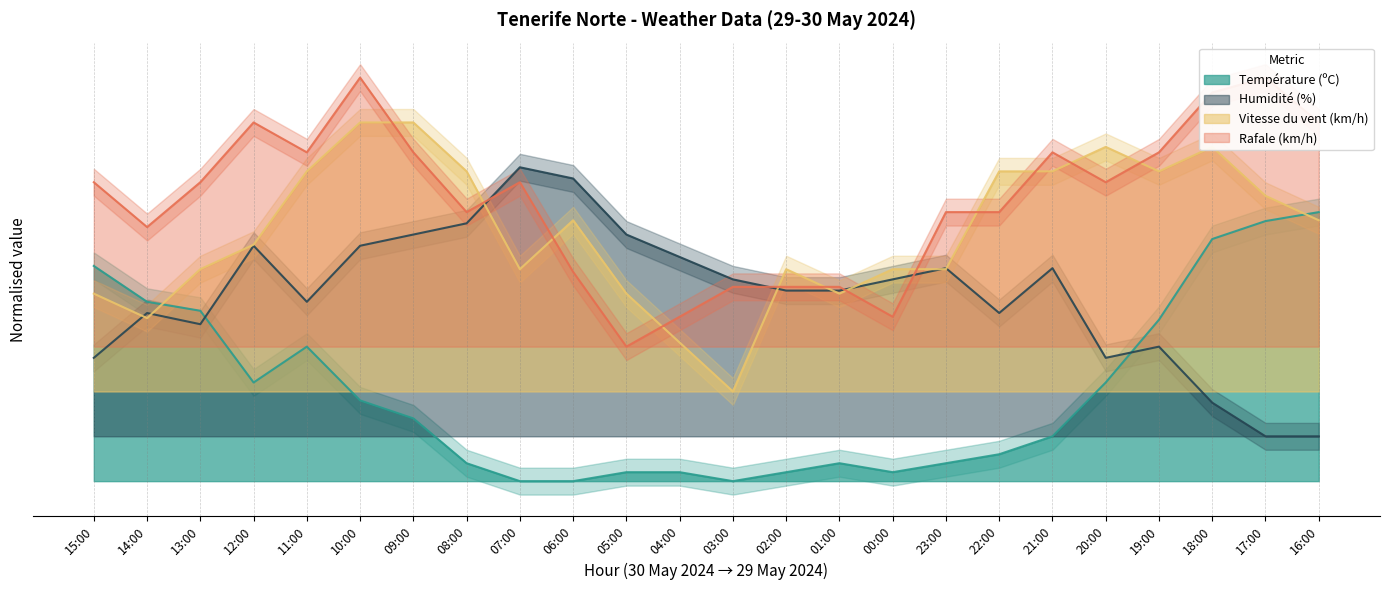

Which series has the largest range (max minus min)?

Humidité (%)